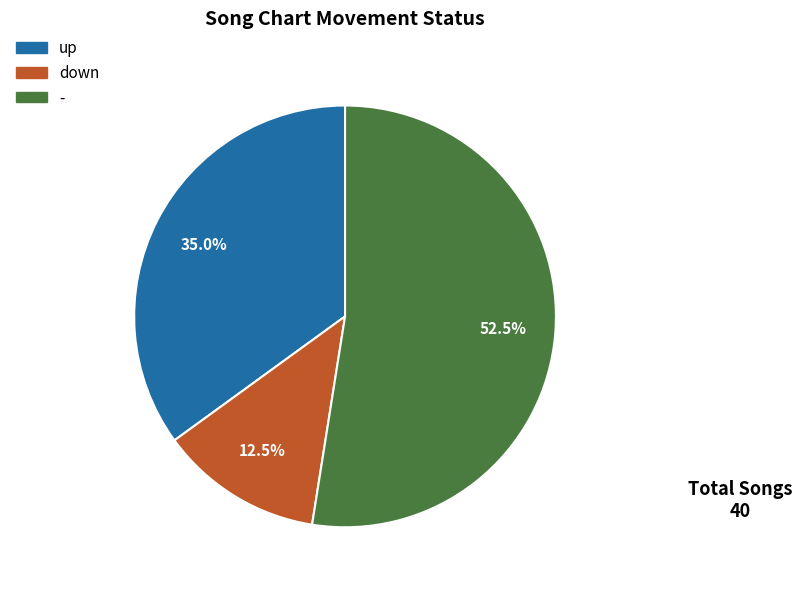

Between - and down, which is larger?

-